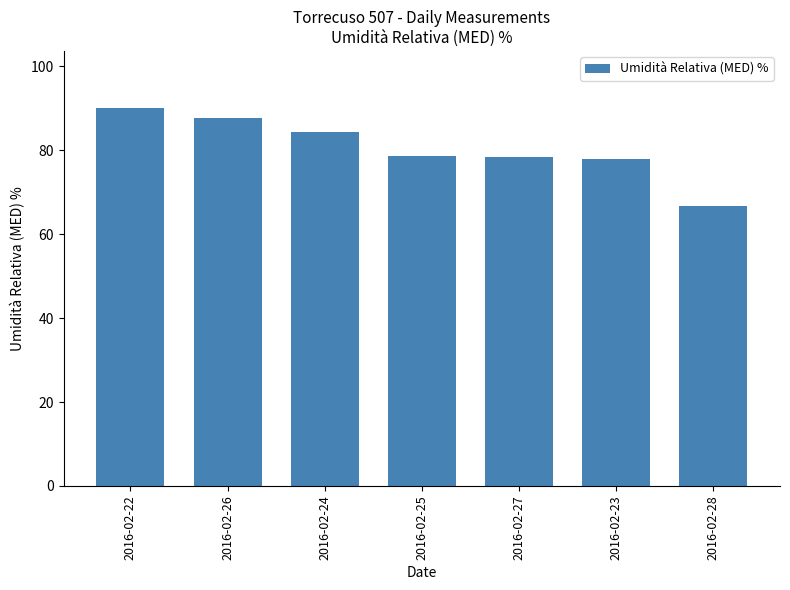

Count the number of categories in the chart.

7